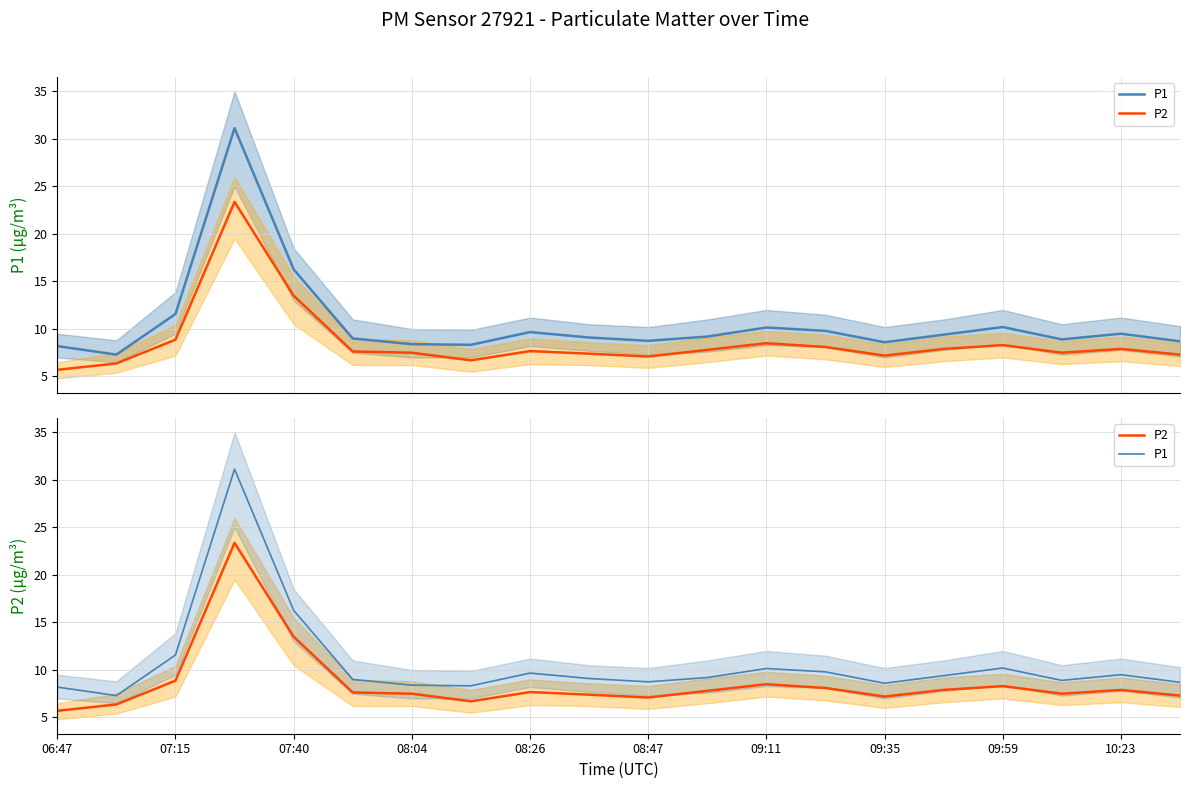

True or false: P2 and P1 intersect in this chart.

False